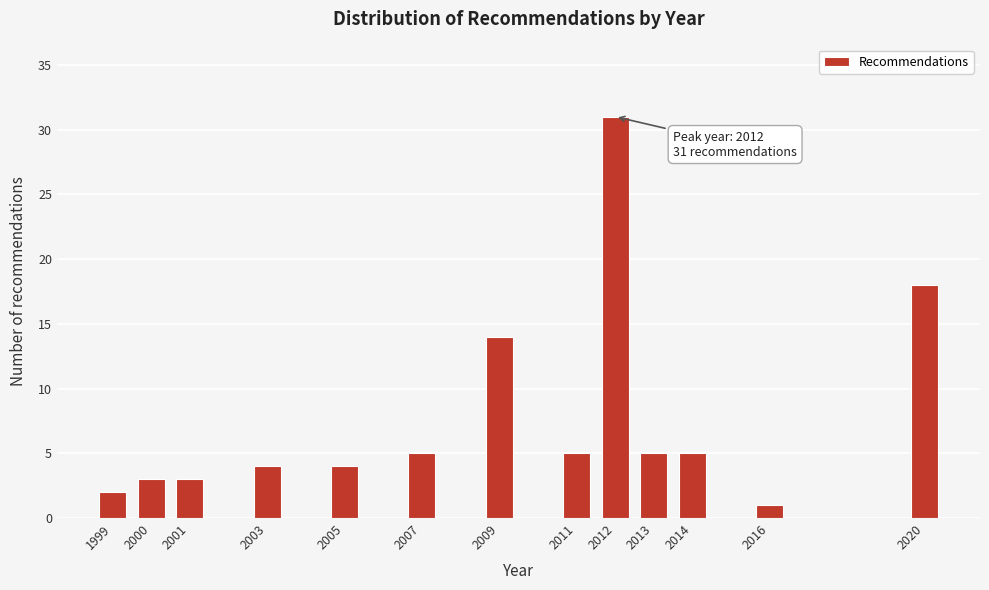

Reading right to left, extract all data points from this chart.

18	1	5	5	31	5	14	5	4	4	3	3	2